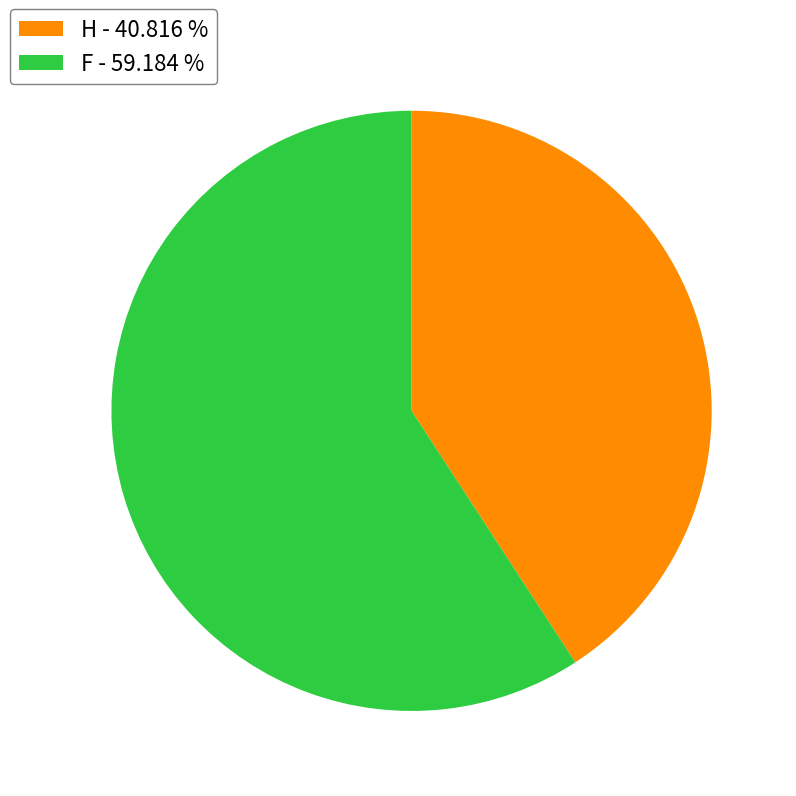

Is there a majority slice in this chart?

Yes